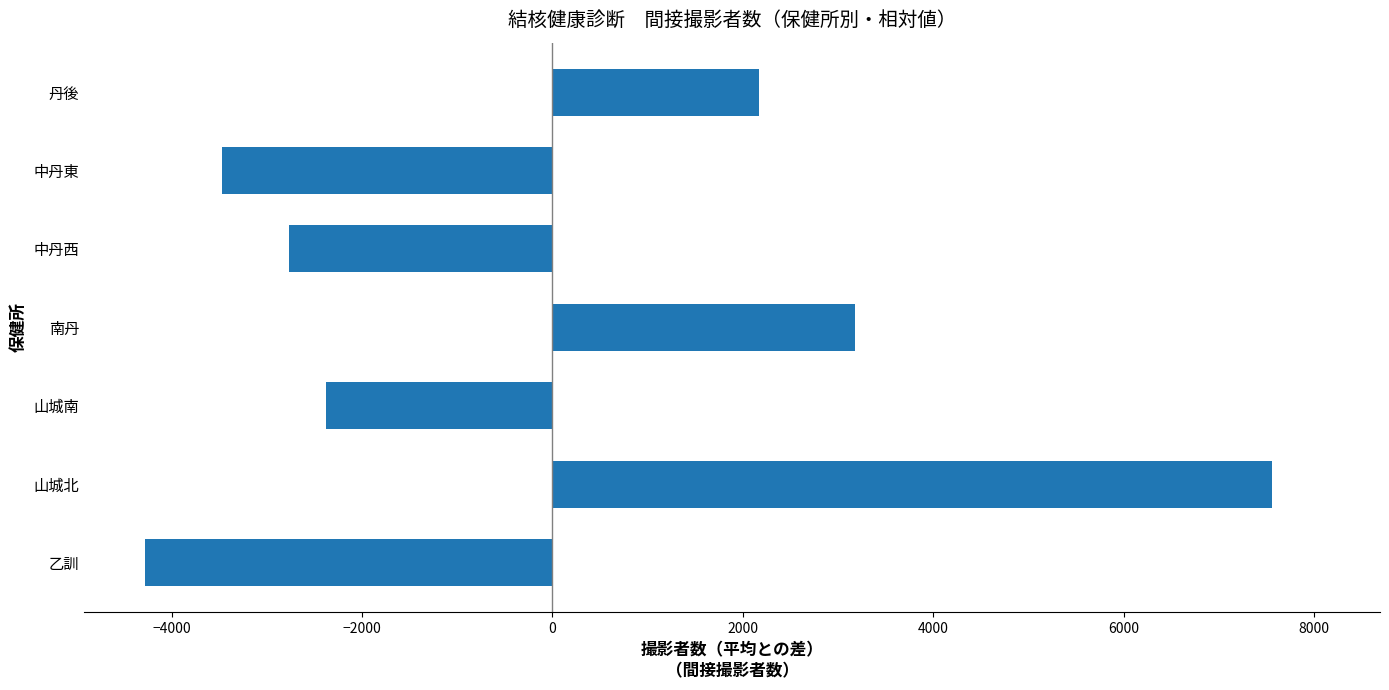

Rank the categories by value from highest to lowest.

山城北, 南丹, 丹後, 山城南, 中丹西, 中丹東, 乙訓